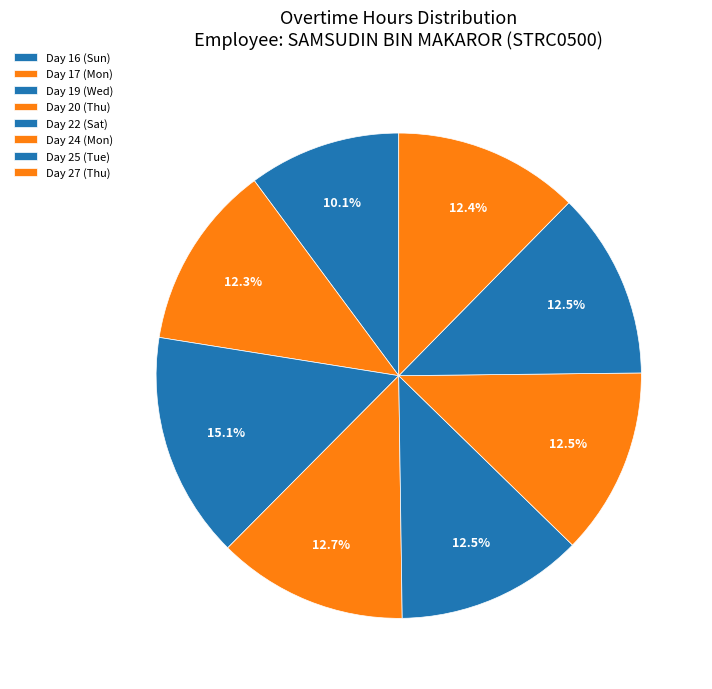

Rank the categories by value from lowest to highest.

Day 16 (Sun), Day 17 (Mon), Day 27 (Thu), Day 25 (Tue), Day 22 (Sat), Day 24 (Mon), Day 20 (Thu), Day 19 (Wed)